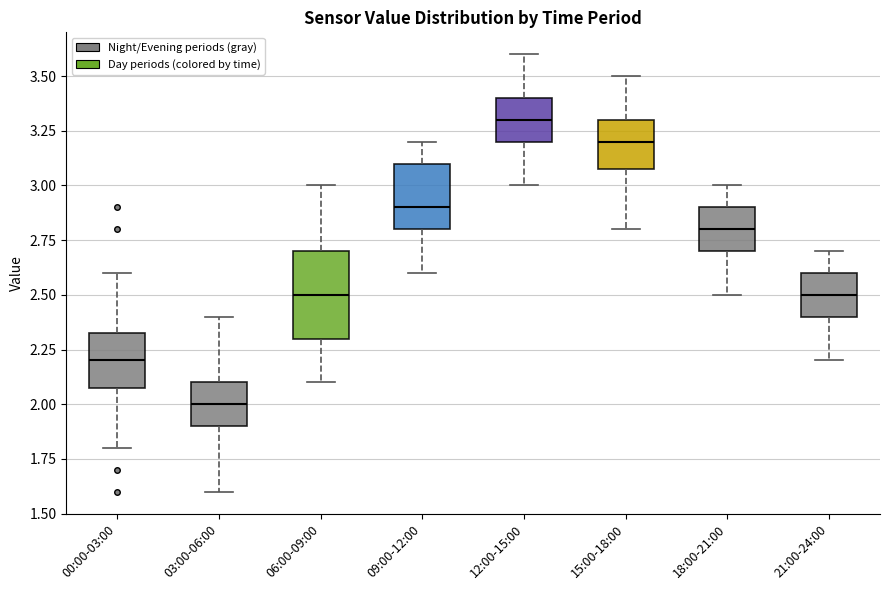

Comparing the boxes themselves (not the whiskers), which one is the tallest?

06:00-09:00